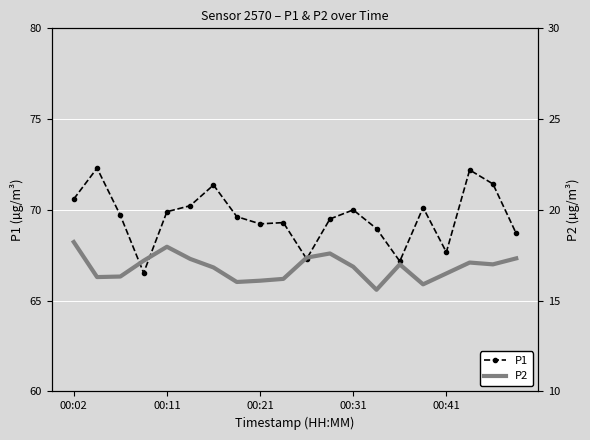

How many lines are shown in the chart?

2